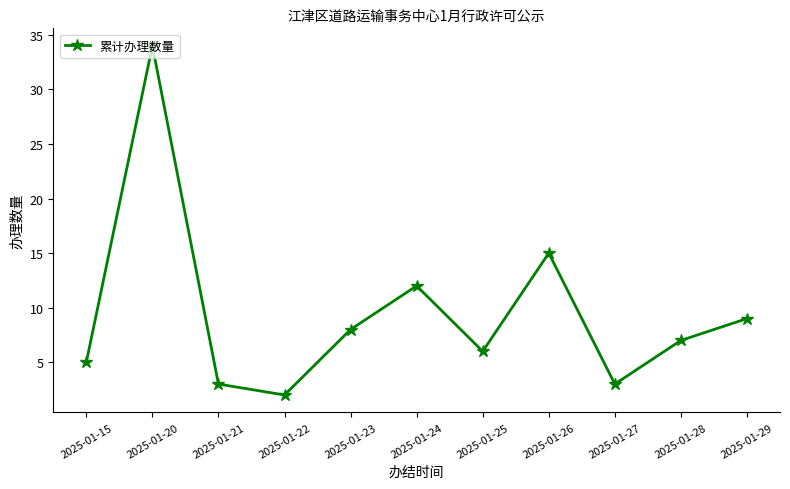

Is this an area chart (filled region under the line)?

No